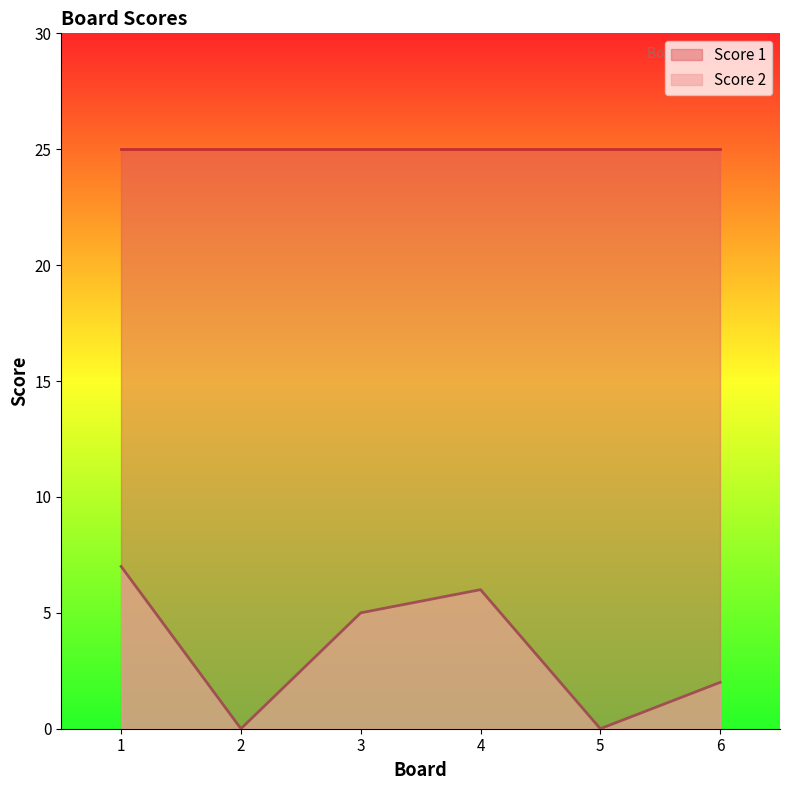

How many values are below 5?

3